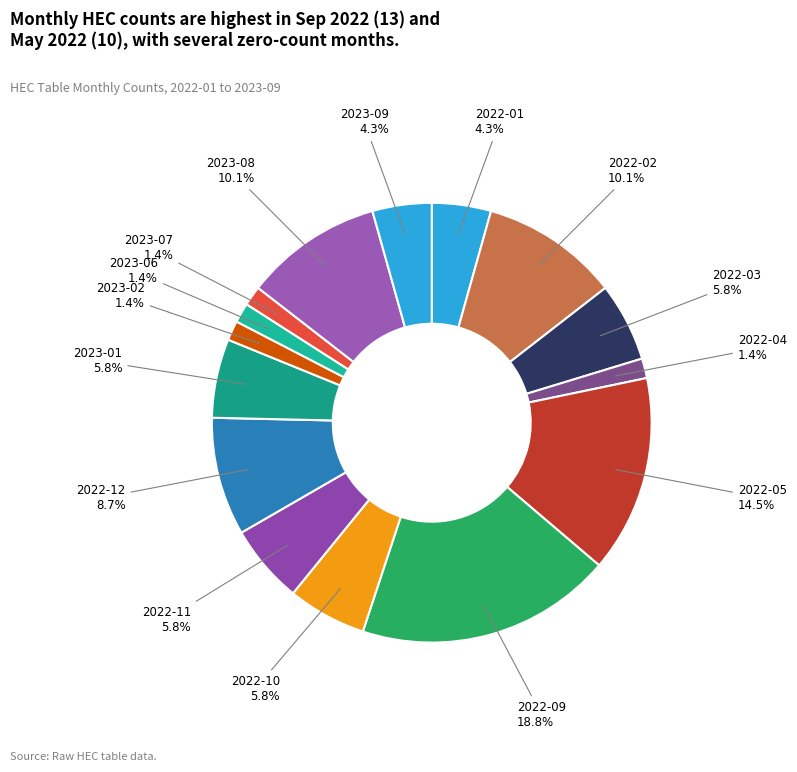

How many segments does this pie chart have?

15